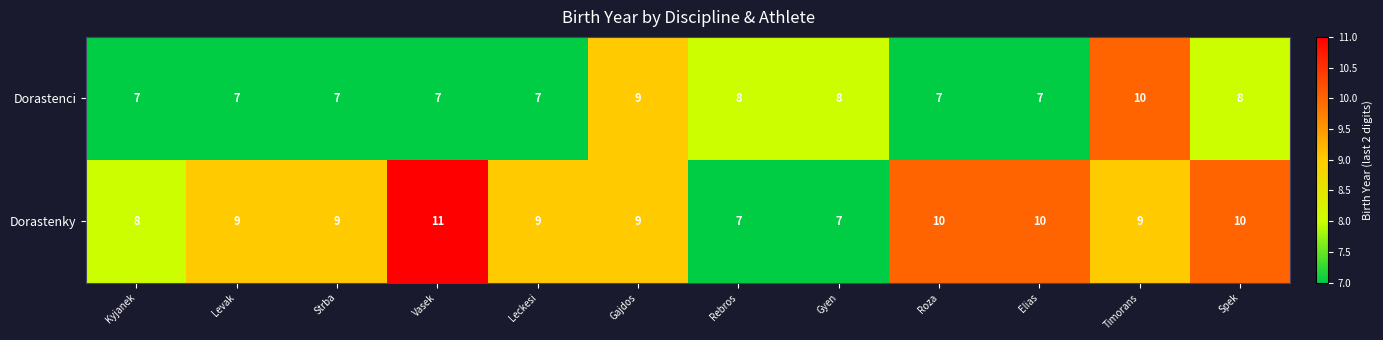

Rank the series by their maximum value, from lowest to highest.

Dorastenci, Dorastenky